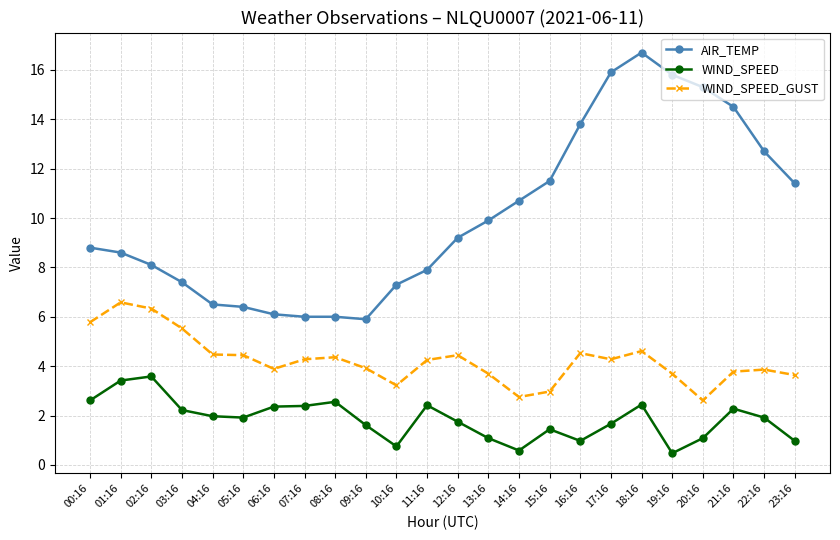

List the series in order of their peak value, highest first.

AIR_TEMP, WIND_SPEED_GUST, WIND_SPEED